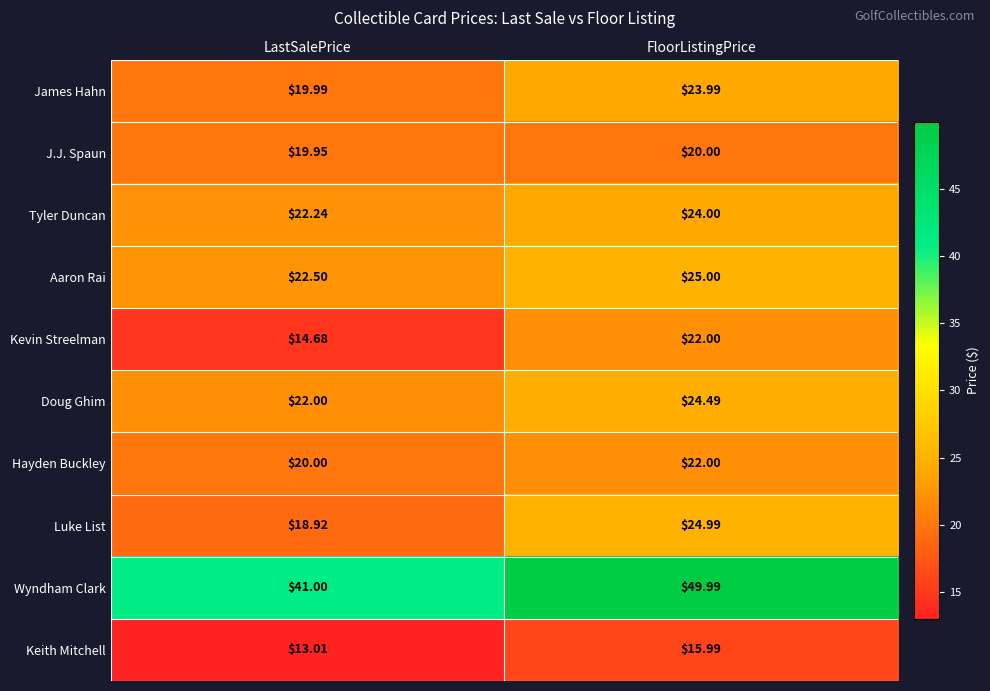

Where is J.J. Spaun nearest to the value 19?

LastSalePrice